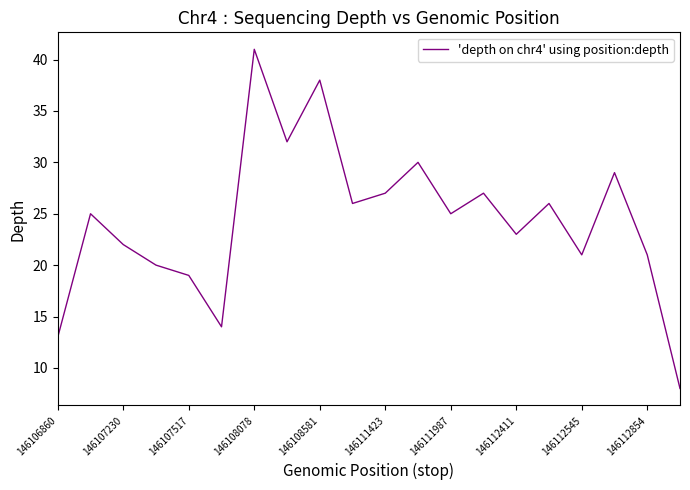

What is the smallest value displayed?

8